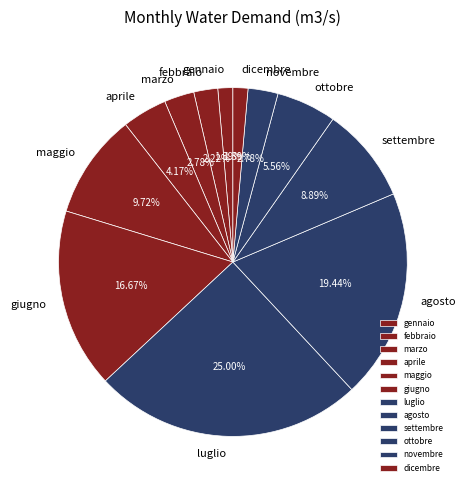

To the nearest percent, what is the difference between the largest and smallest slice percentages?

24%